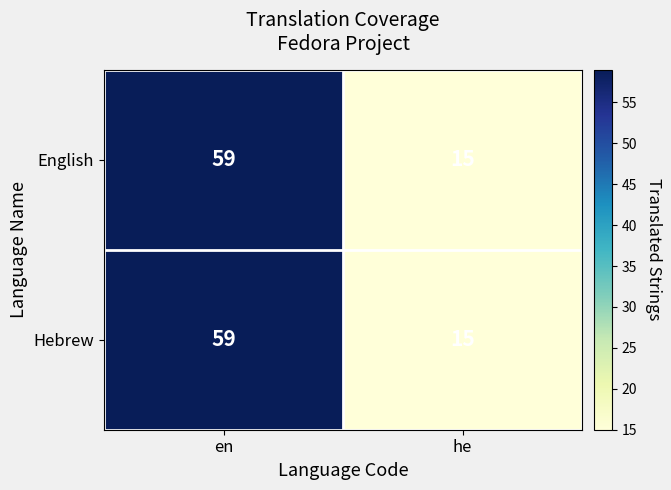

Reading left to right, extract all data points from this chart.

English: 59	15
Hebrew: 59	15